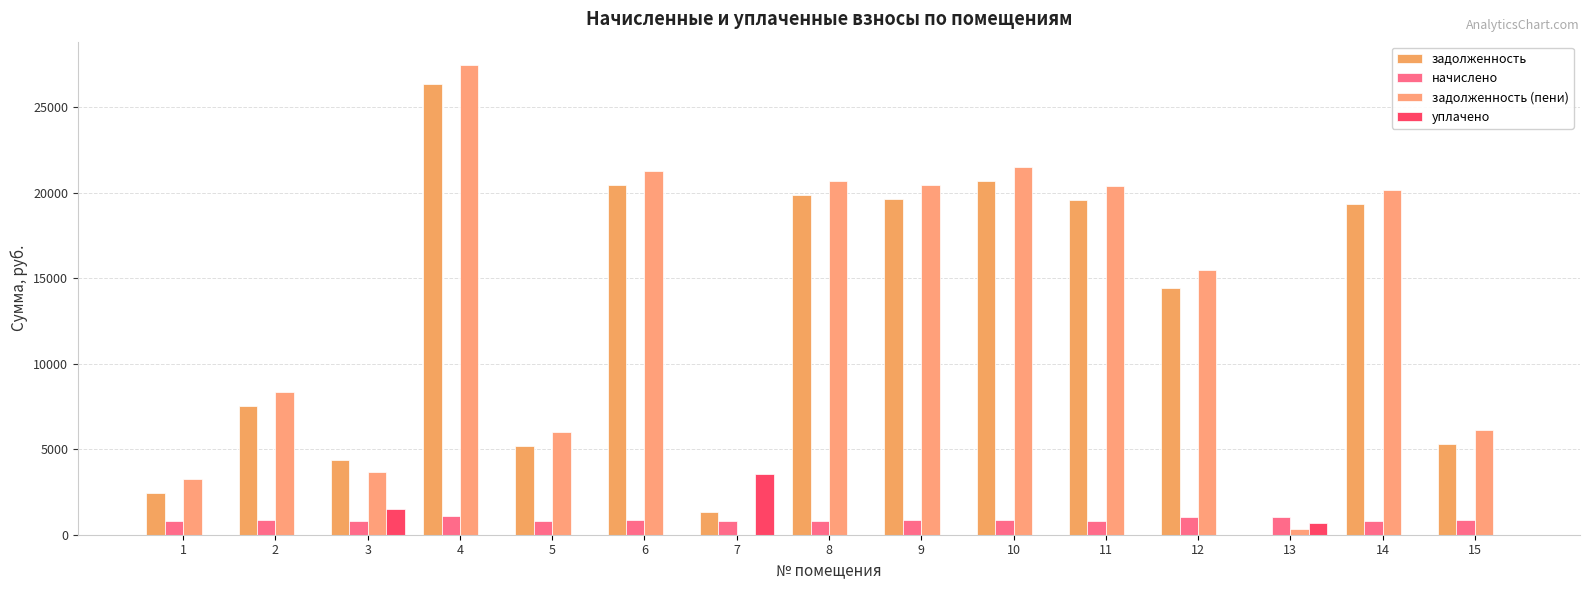

How many data points does each series have?

15